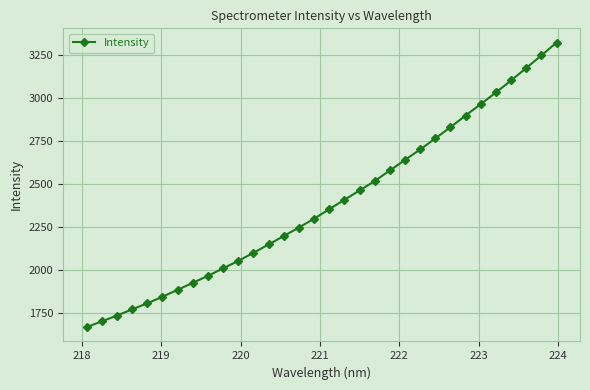

What is the maximum value shown in the chart?

3320.4